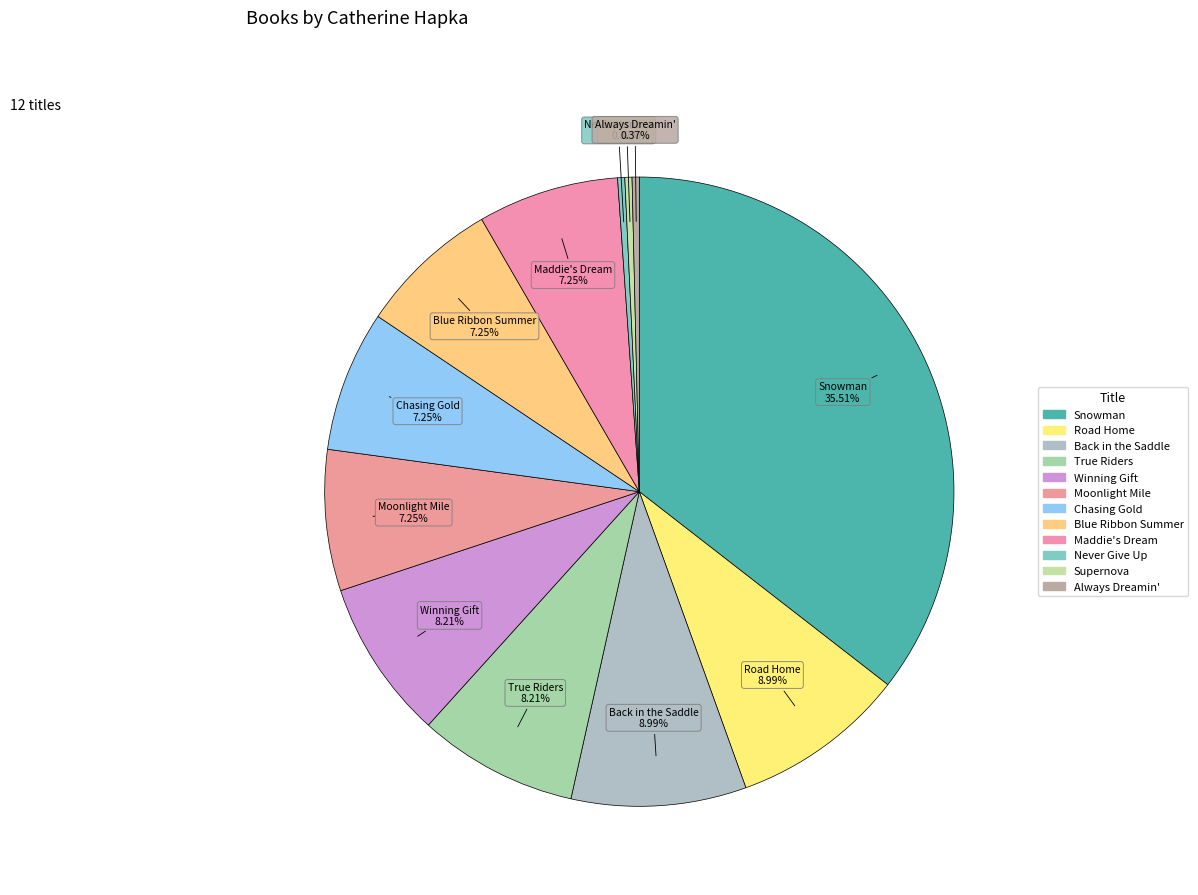

How many slices are in this pie chart?

12